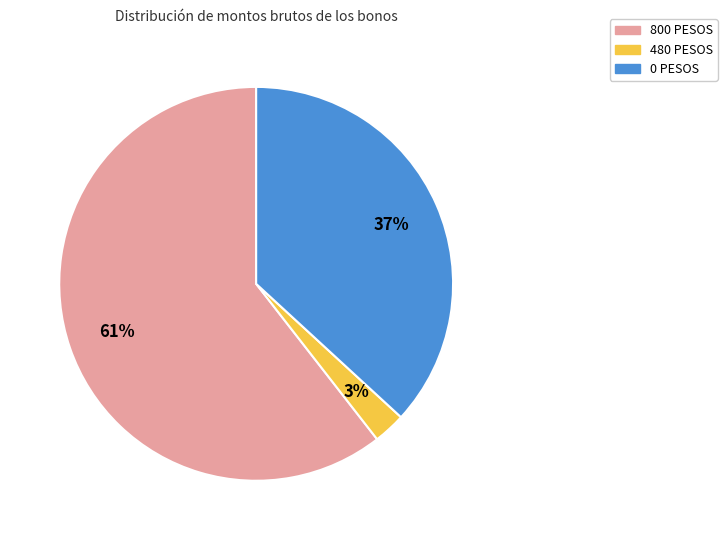

To the nearest percent, what is the difference between the 480 PESOS and 0 PESOS slice percentages?

34%